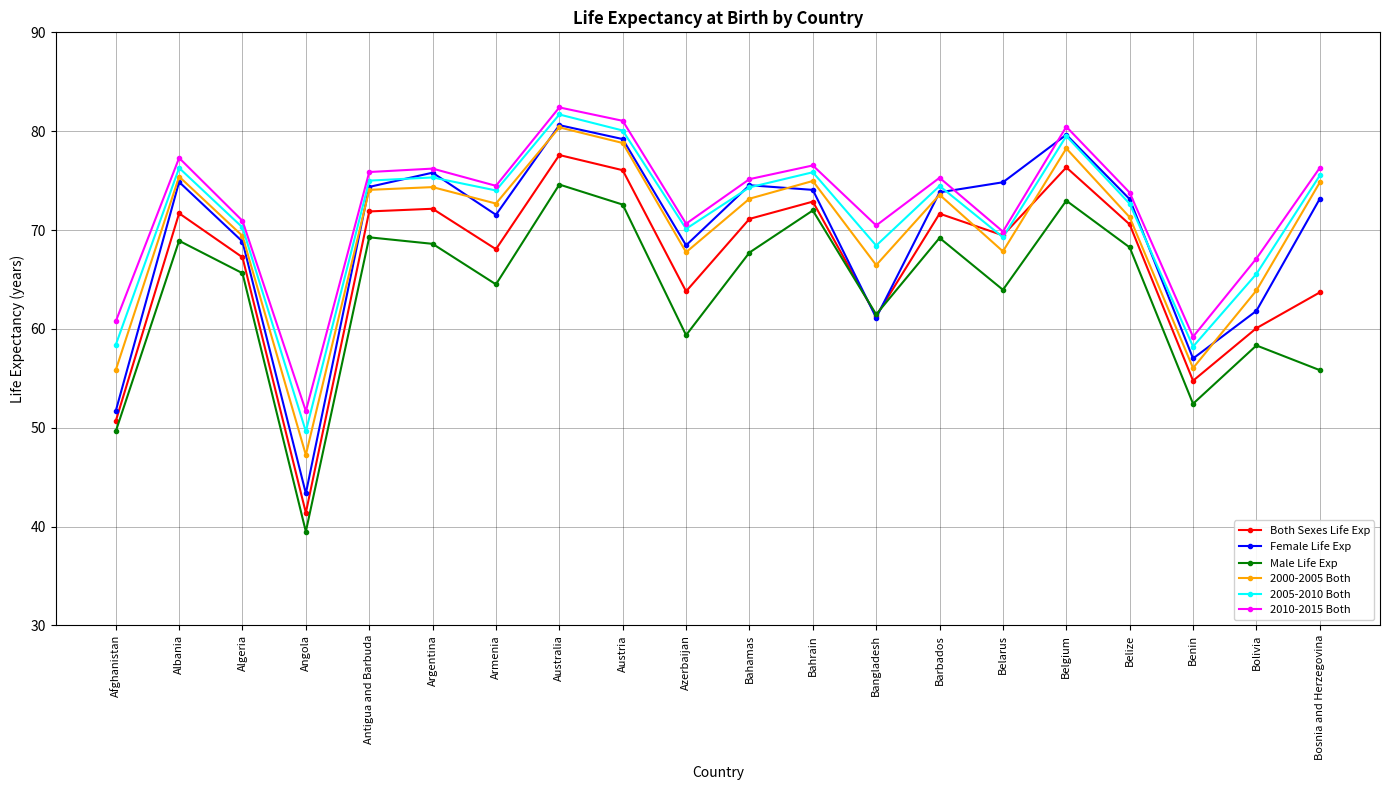

How many series are shown in this chart?

6